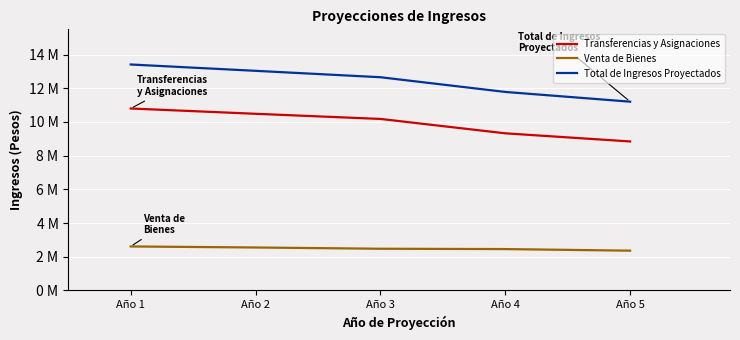

What is the spread (max minus min) of values at Año 5?

8844364.0